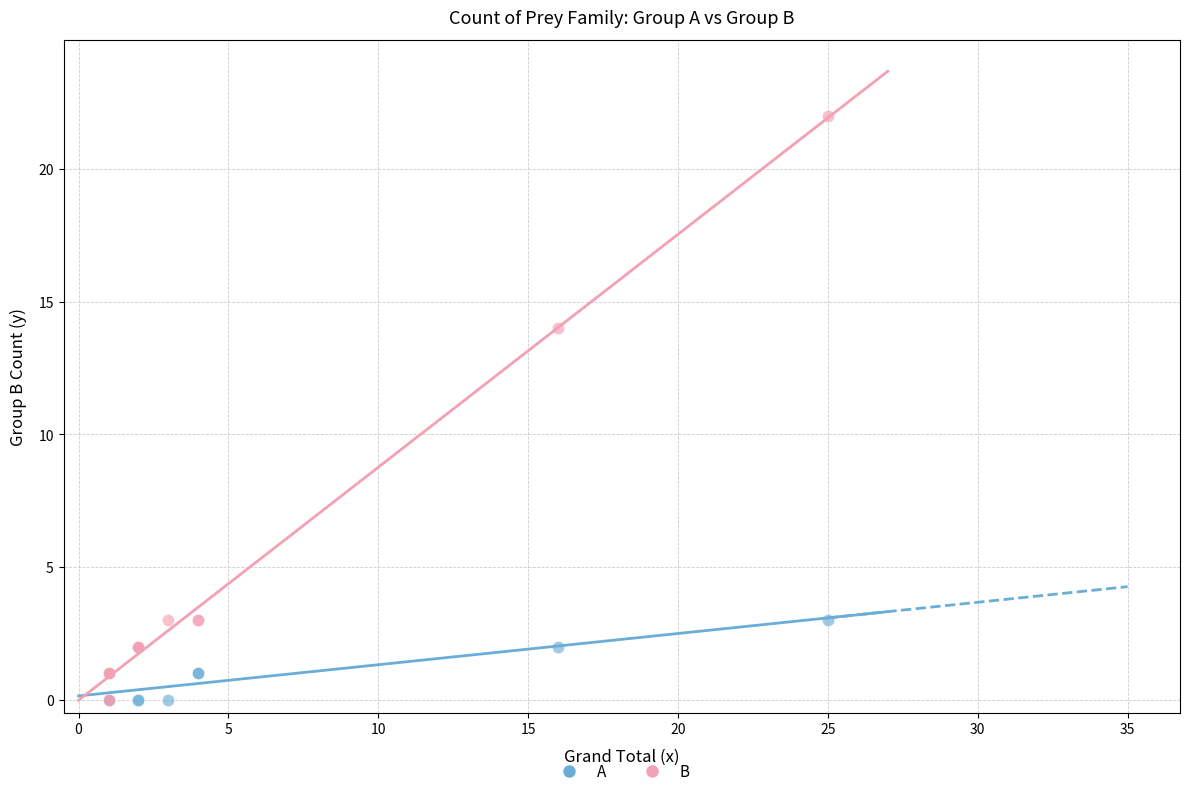

Which series has the largest Y range (max minus min)?

B